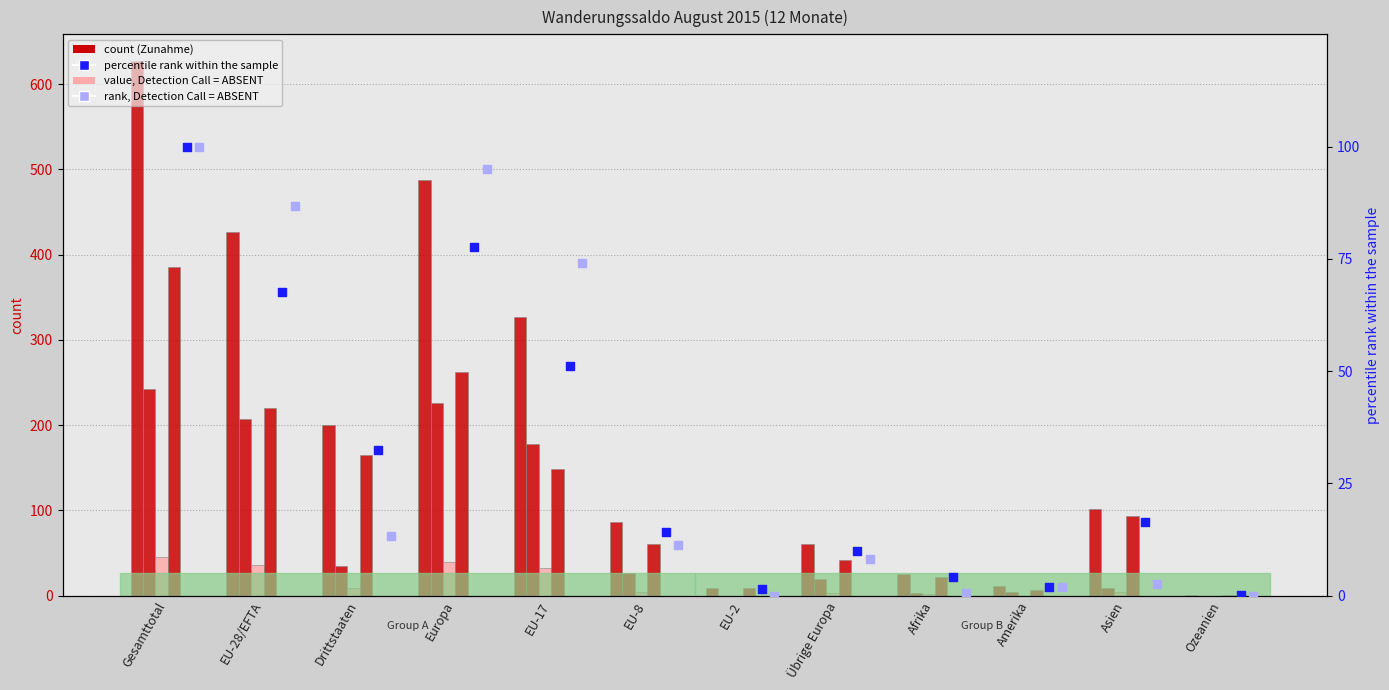

Which series has the largest total across all categories?

Zunahme